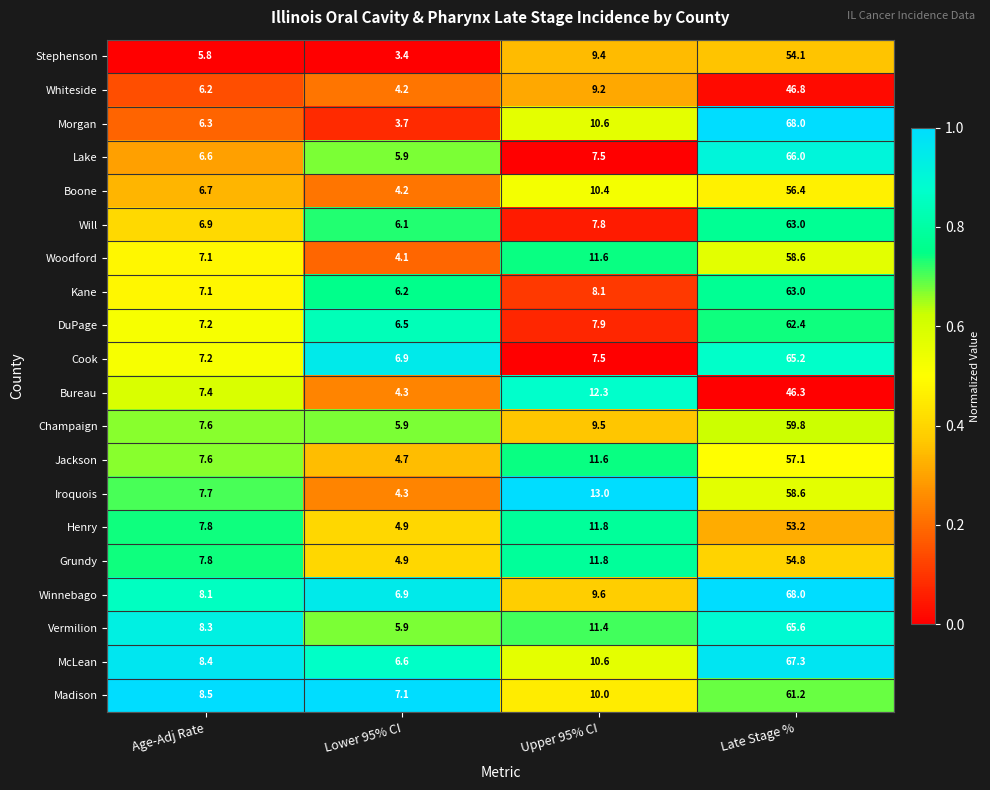

Read the Jackson value at Age-Adj Rate.

7.6